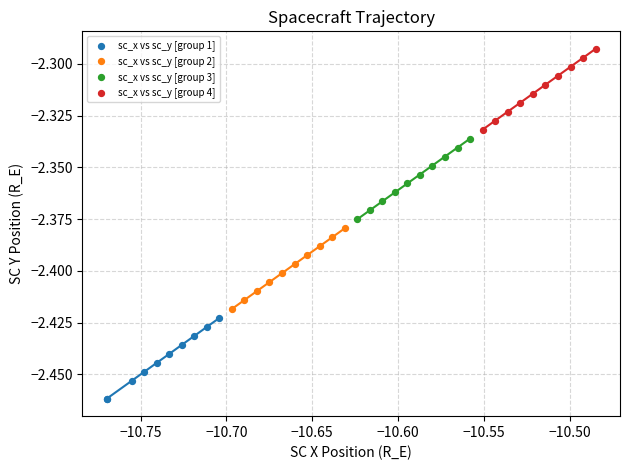

Which series contains the lowest Y value?

sc_x vs sc_y [group 1]